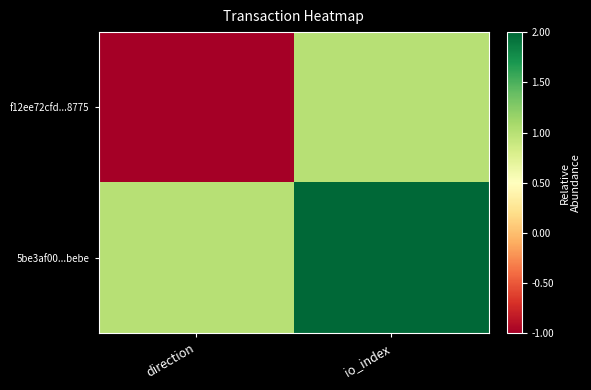

Which series has the largest range (max minus min)?

f12ee72cfd...8775